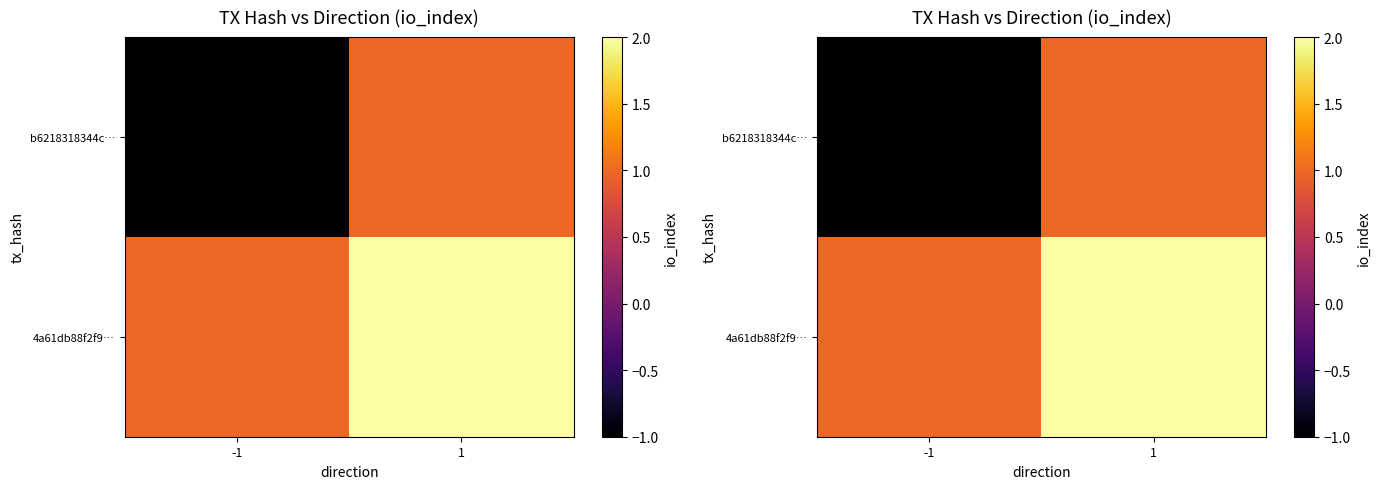

Read the 4a61db88f2f9… value at 1.

2